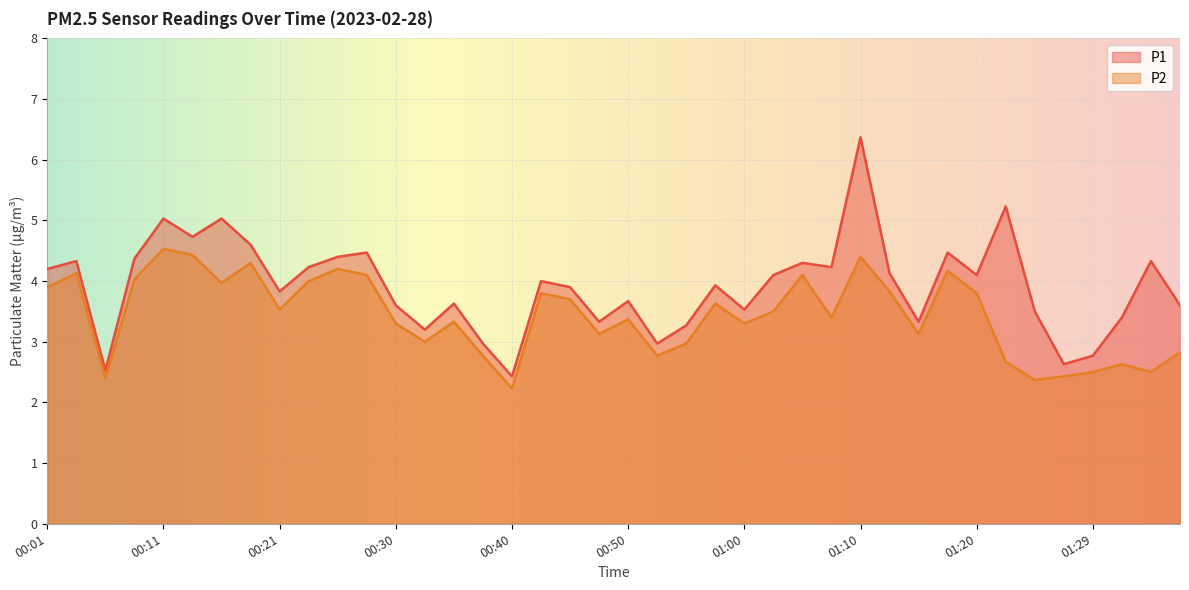

What is the label of the 24th point from the left?

00:58